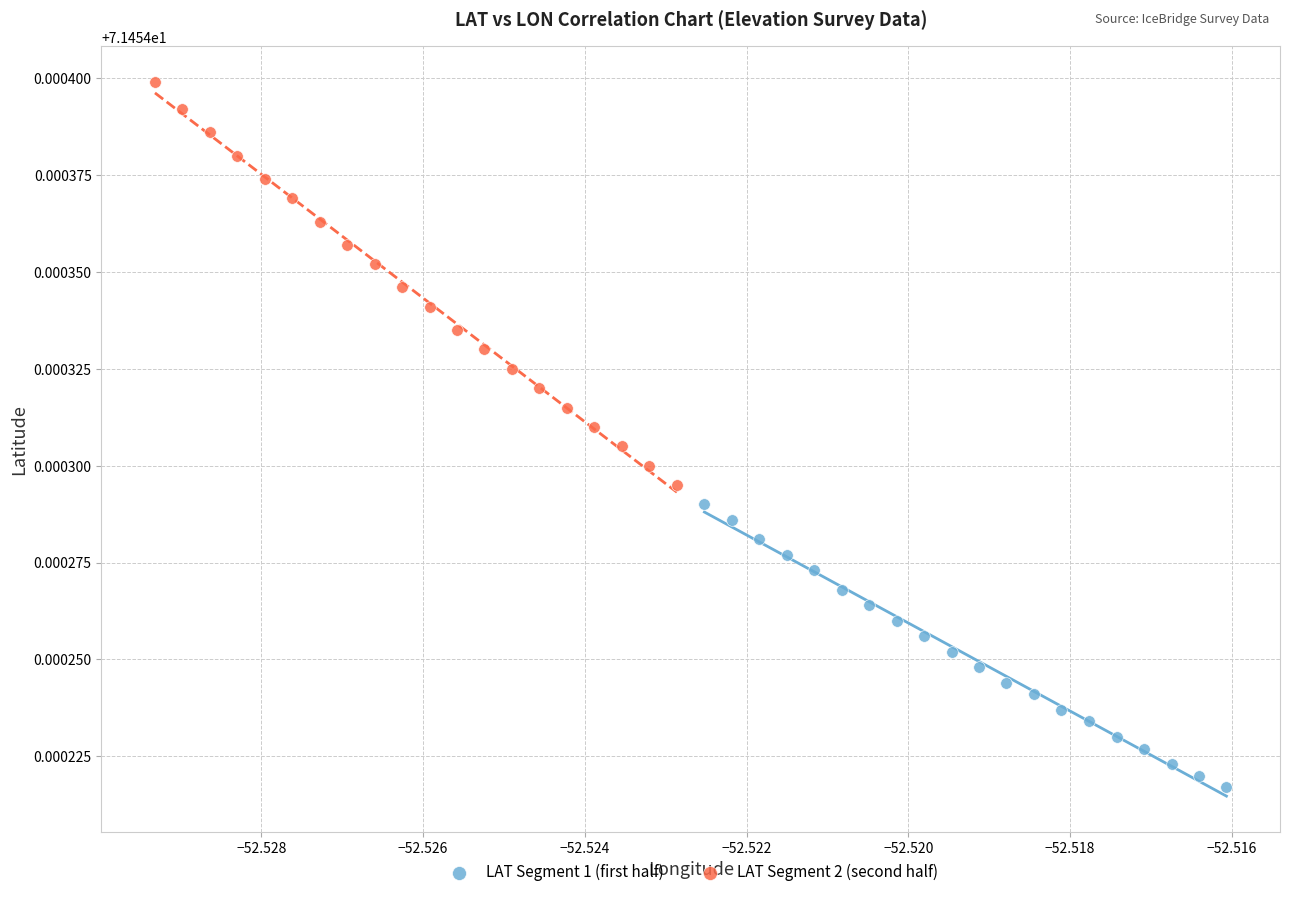

Which series reaches the maximum Y coordinate?

LAT Segment 2 (second half)